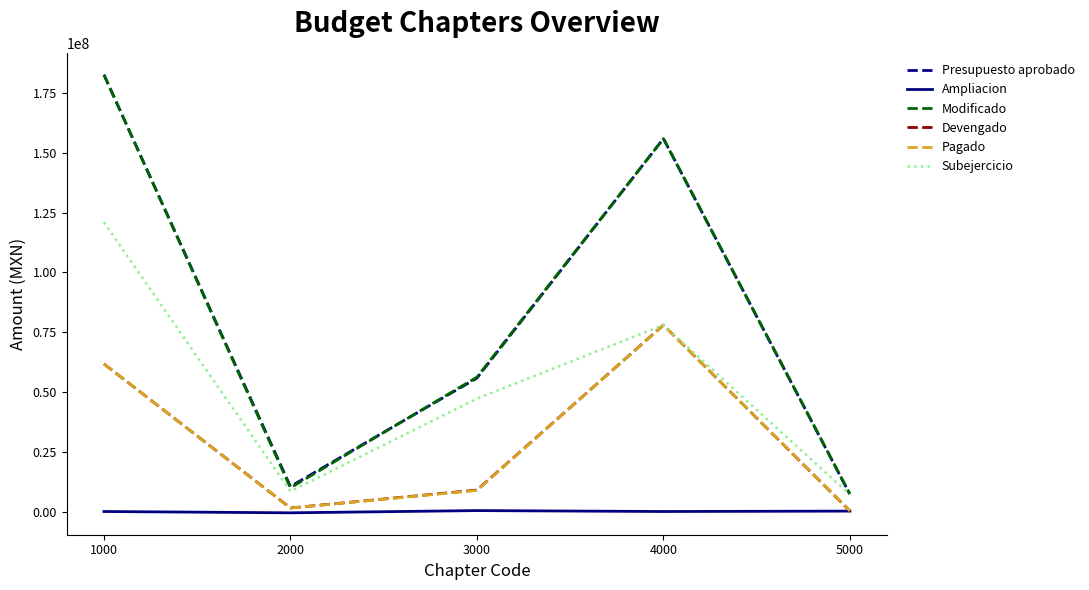

Is the value of Presupuesto aprobado at 1000 greater than the value of Modificado at 3000?

Yes